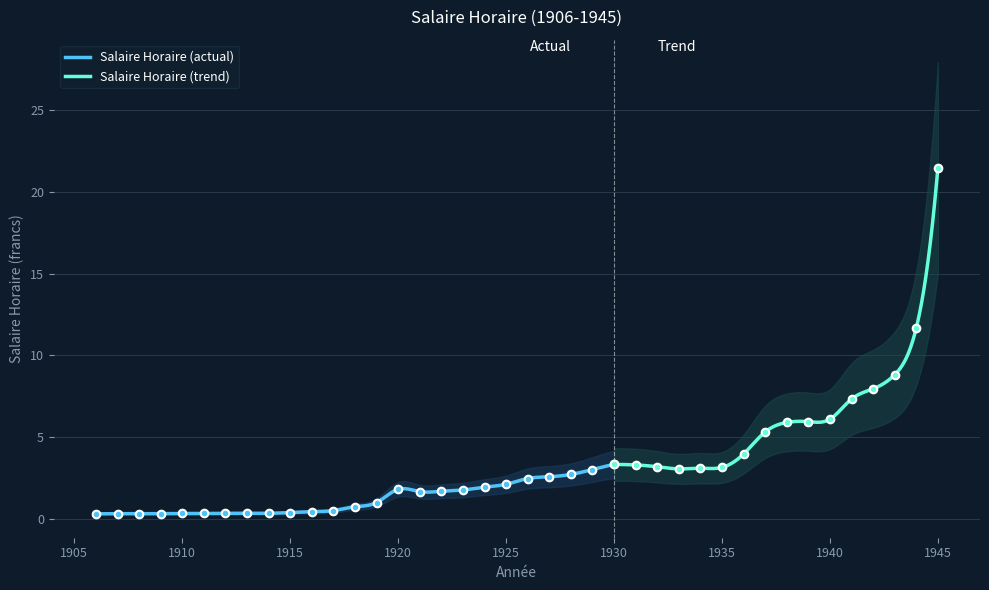

Which has a higher value, 1944 or 1907?

1944